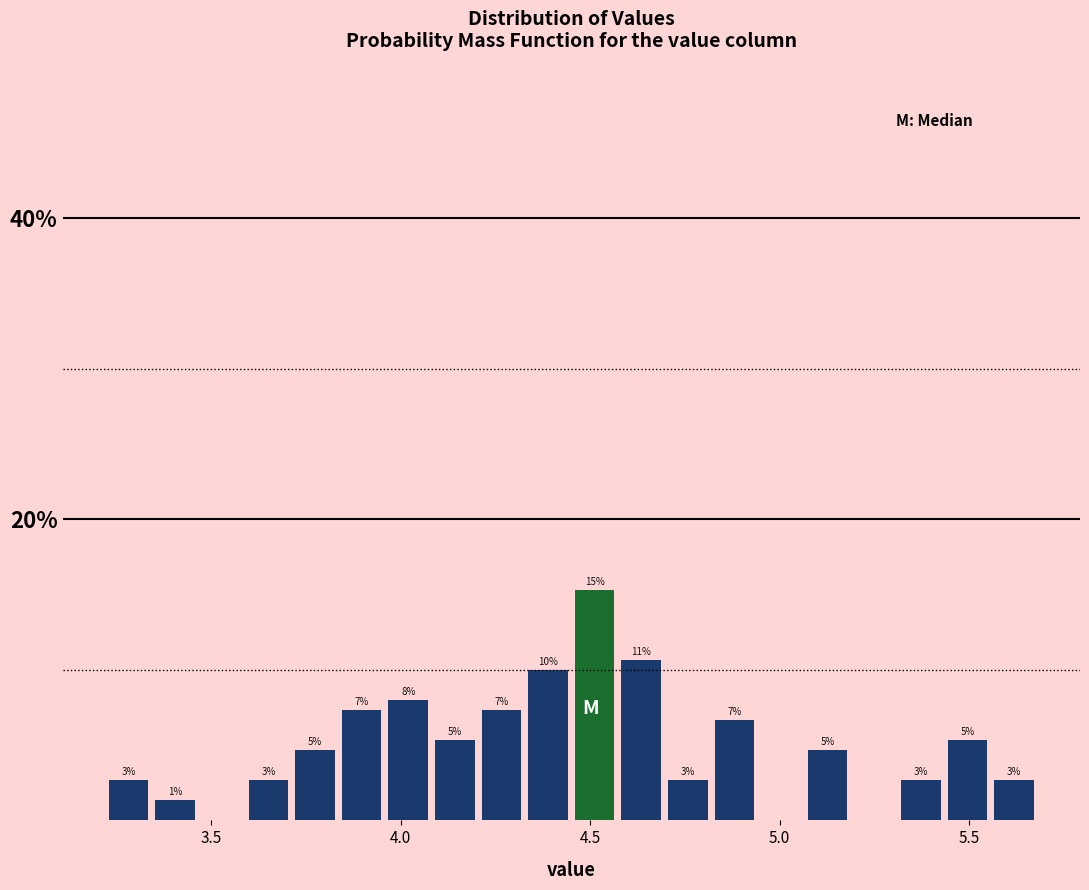

Read against the x-axis, roughly where is the centre of the tallest bar?

4.50